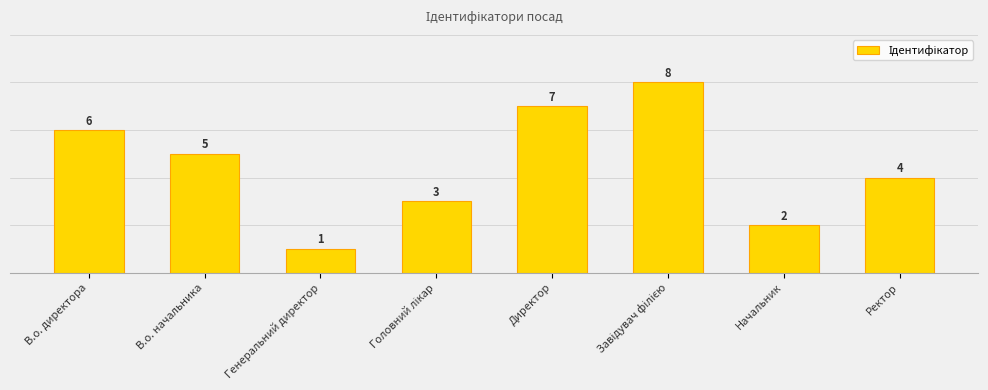

Reading right to left, extract all data points from this chart.

4	2	8	7	3	1	5	6